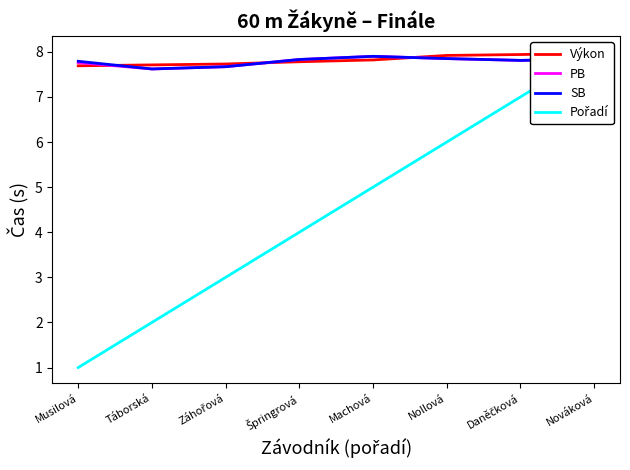

Which series has the largest total across all categories?

Výkon